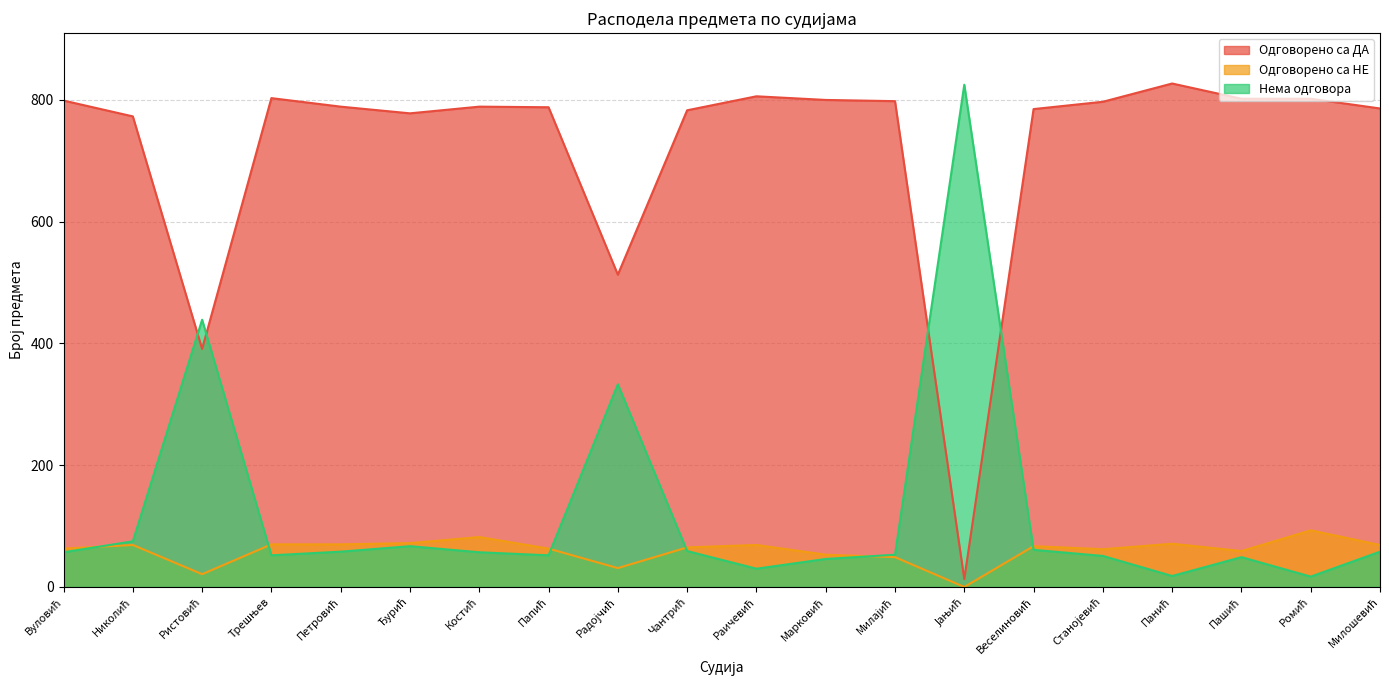

How many data points in Одговорено са НЕ are less than 67?

10